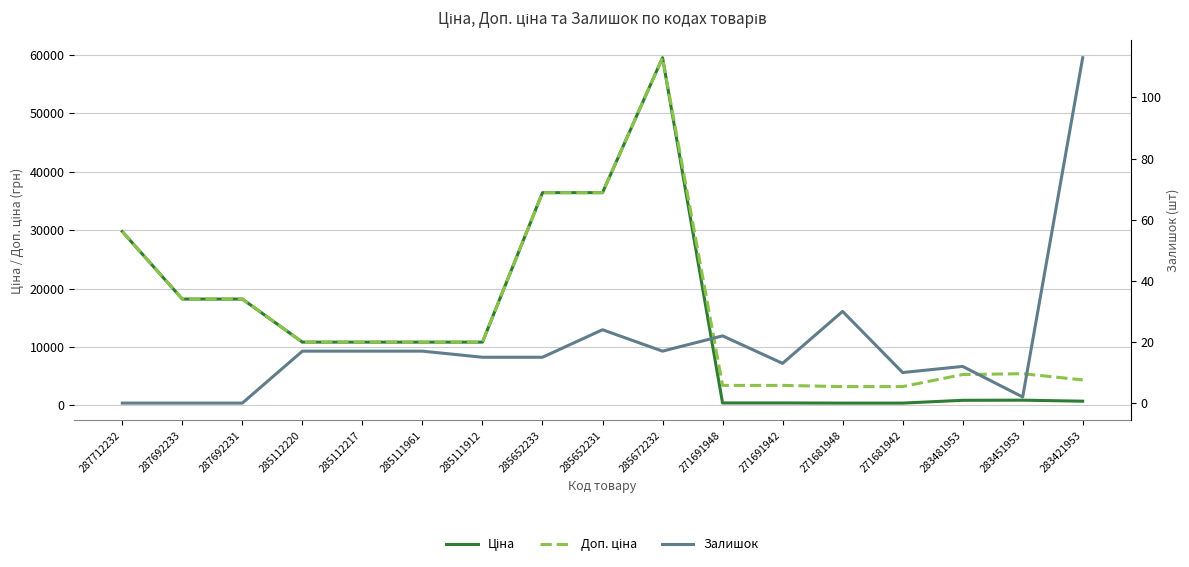

What is the sum of the Ціна values at 285111961 and 285652231?

47264.1